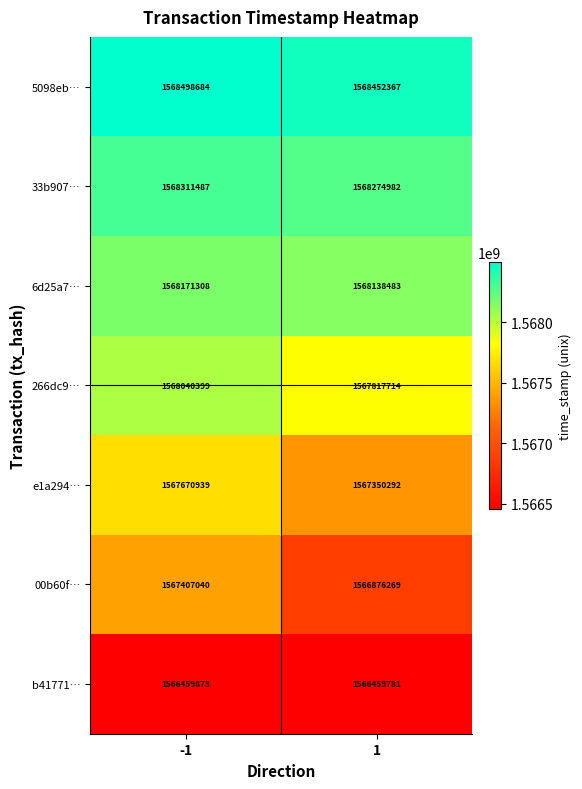

True or false: 00b60f… has a value of 2461174834 at 1.

False